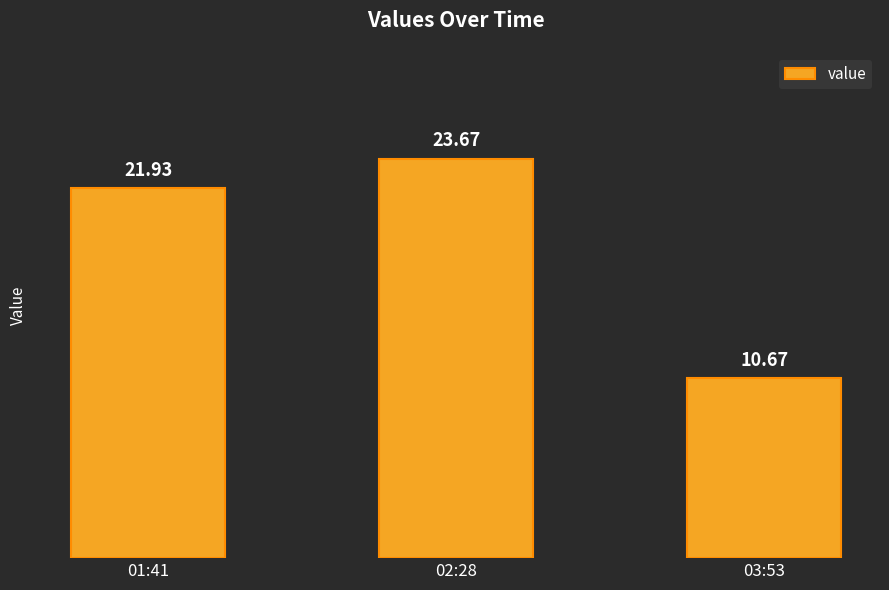

What is the maximum value shown in the chart?

23.7